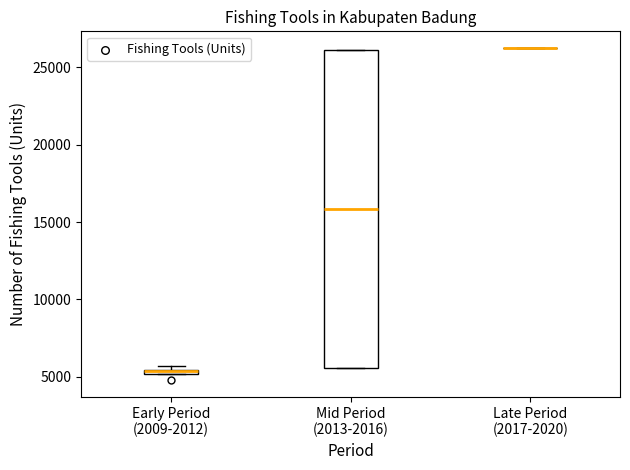

Which box is the tallest, from its lower edge to its upper edge?

Mid Period (2013-2016)